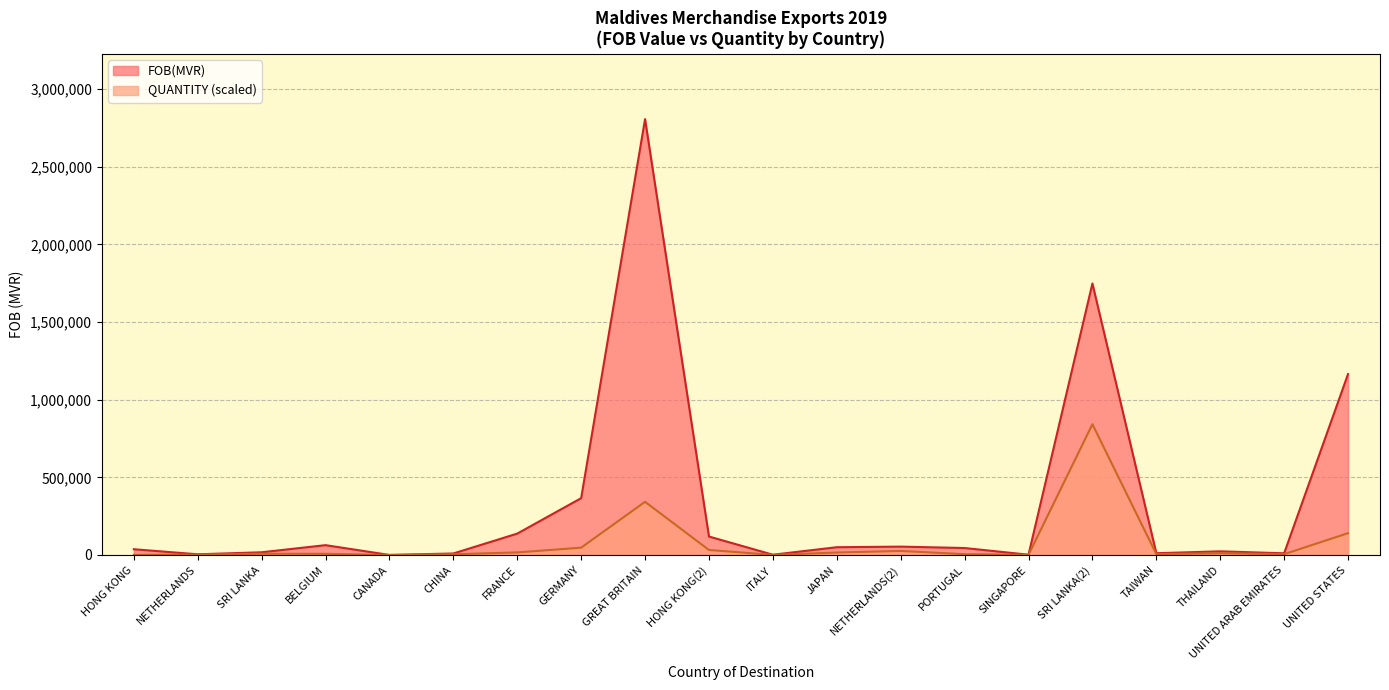

Between THAILAND and UNITED STATES, which series saw the biggest shift?

FOB(MVR)